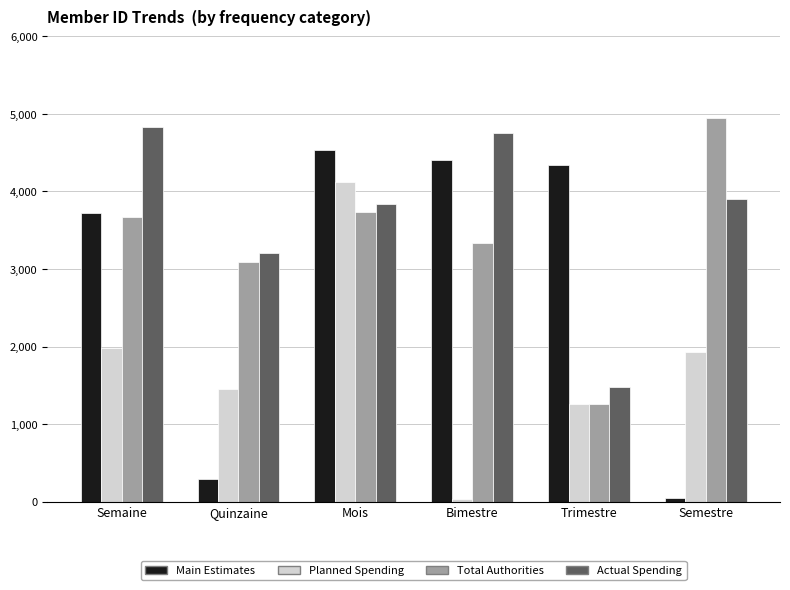

Rank the series by their average value, from highest to lowest.

Actual Spending, Total Authorities, Main Estimates, Planned Spending